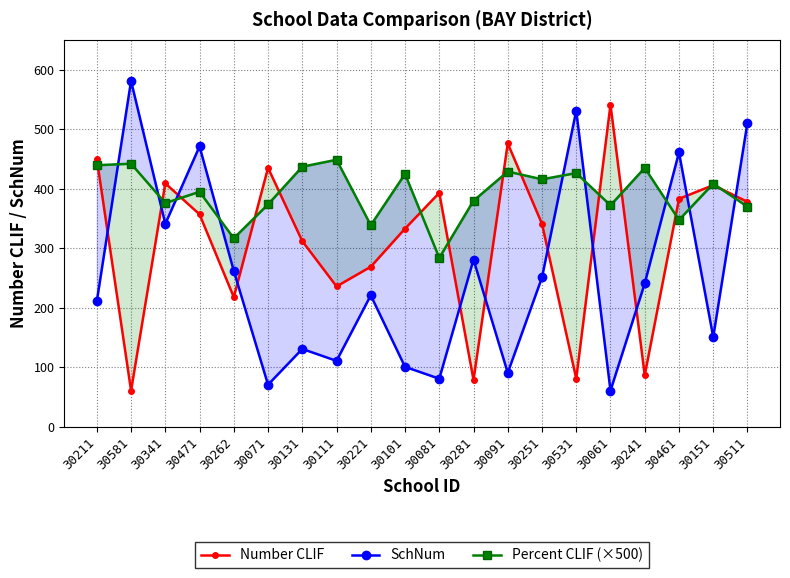

Which series has the largest range (max minus min)?

SchNum